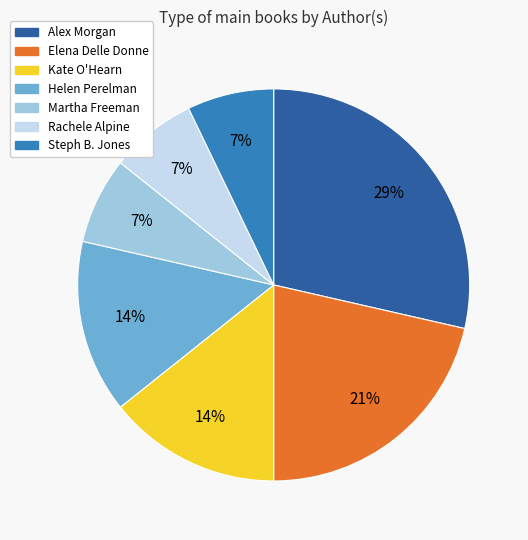

Is there any slice that represents more than half of the pie?

No